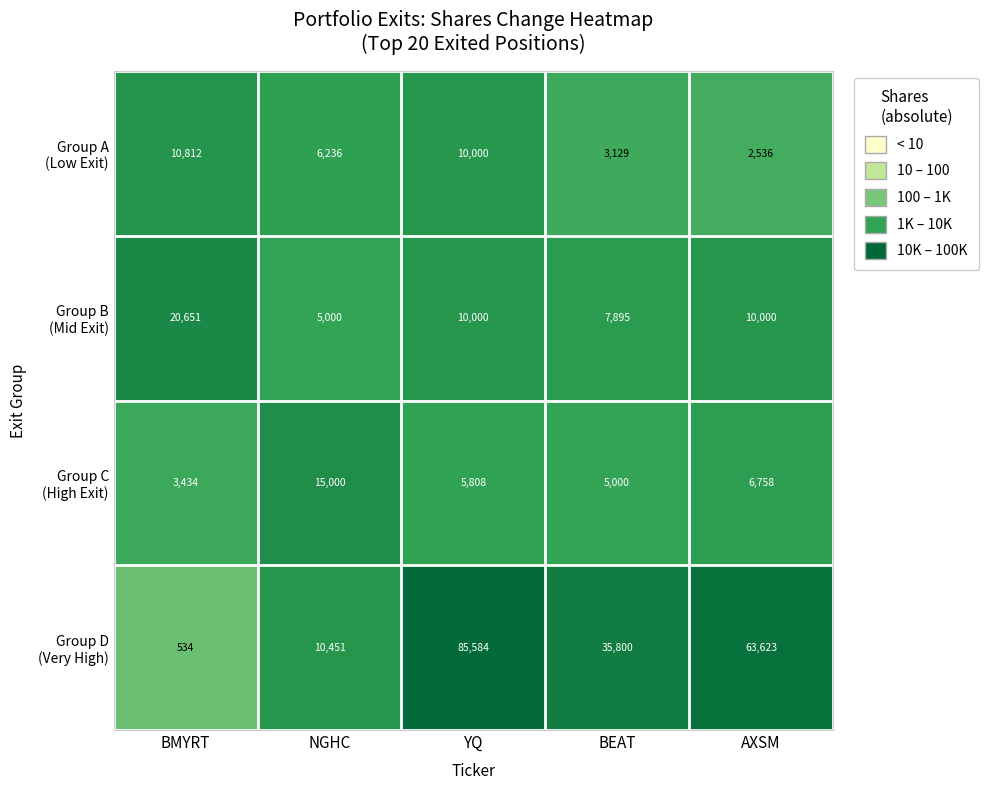

What is the difference between the highest and lowest values at BEAT?

32671